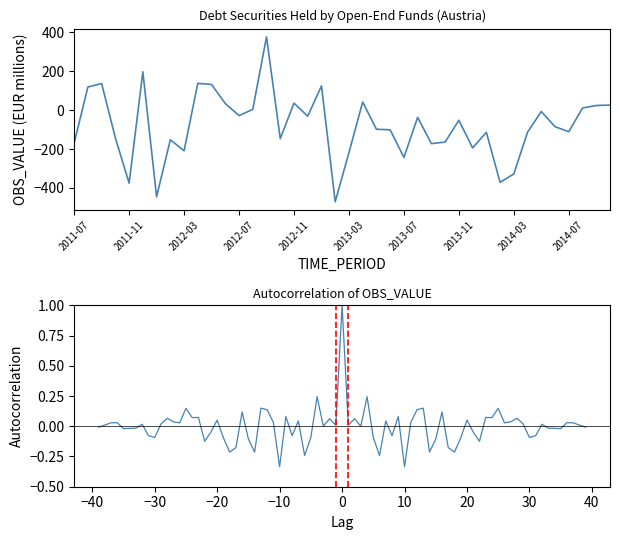

What is the difference between the maximum and minimum values?

848